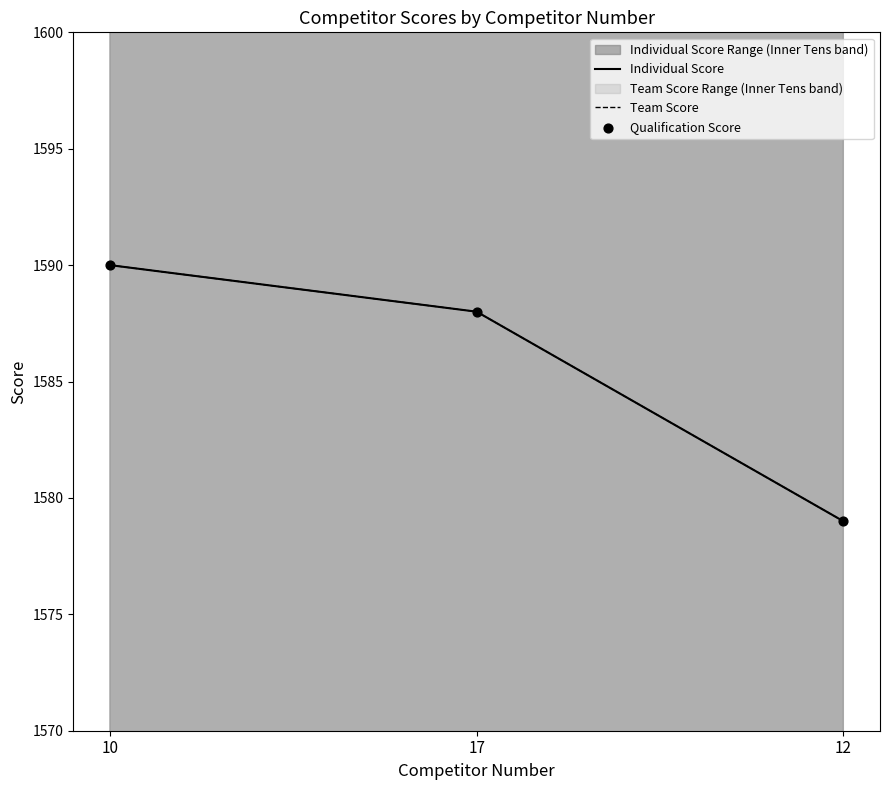

Which series contains the lowest Y value?

Individual Score